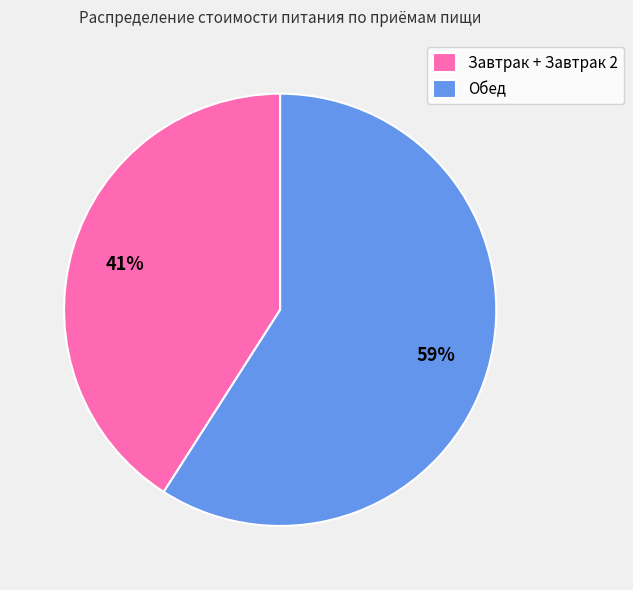

What percentage is the Обед slice, to the nearest percent?

59%